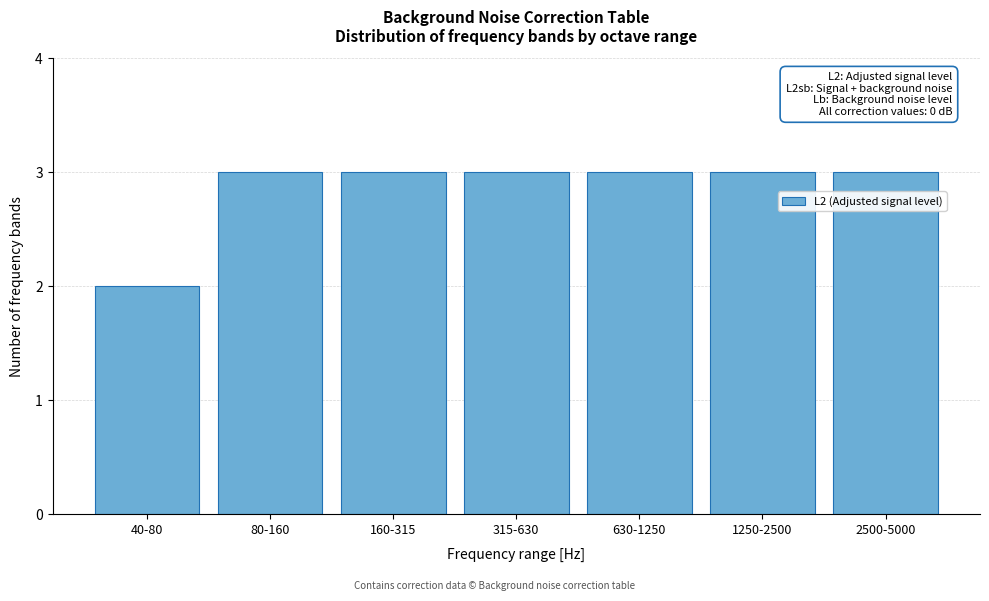

Reading left to right, what are all the values shown in this chart?

40-80=2	80-160=3	160-315=3	315-630=3	630-1250=3	1250-2500=3	2500-5000=3